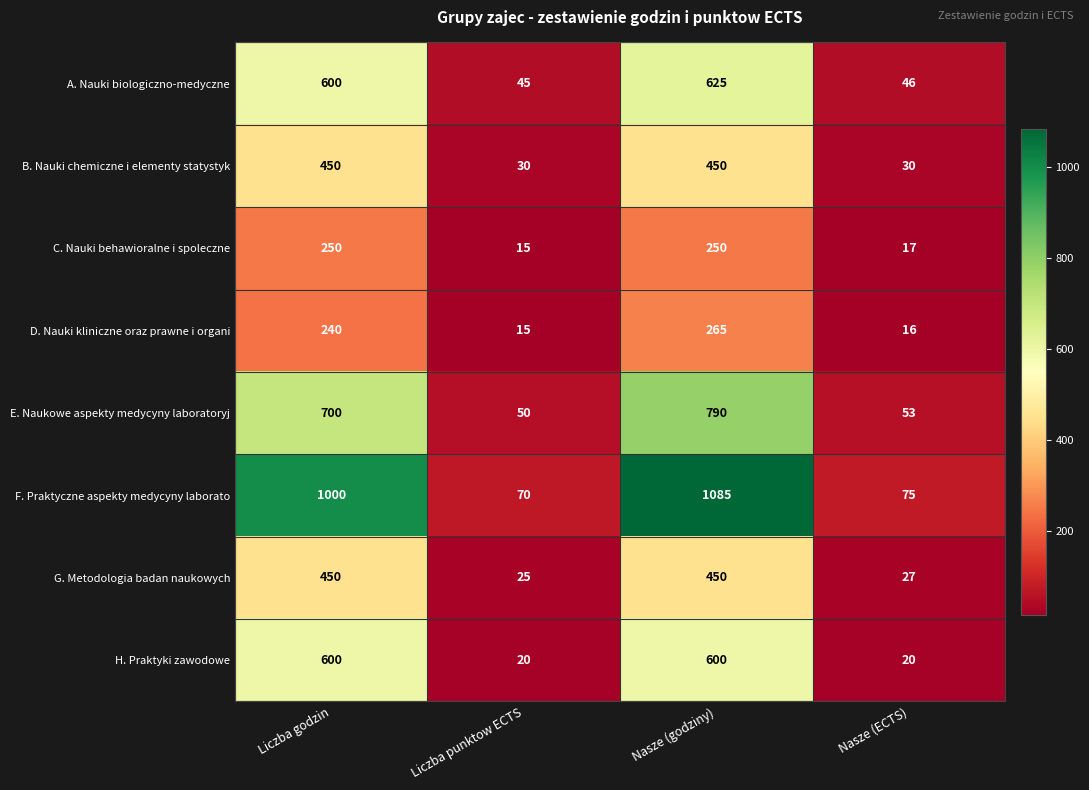

The E. Naukowe aspekty medycyny laboratoryj series shows 143 at Liczba godzin. True or false?

False